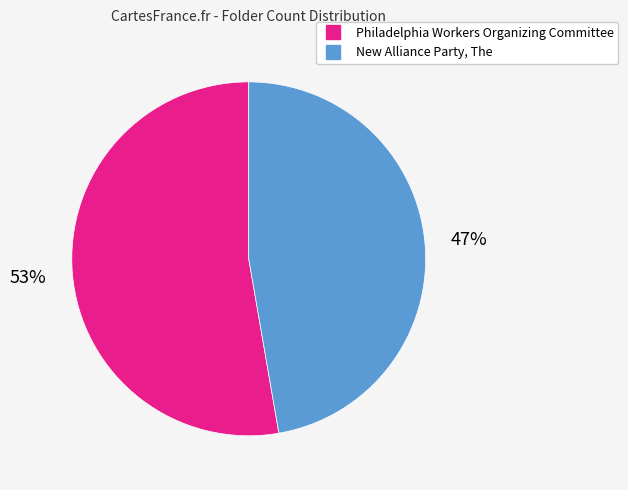

Approximately how many times larger is the value at New Alliance Party, The compared to Philadelphia Workers Organizing Committee?

0.9